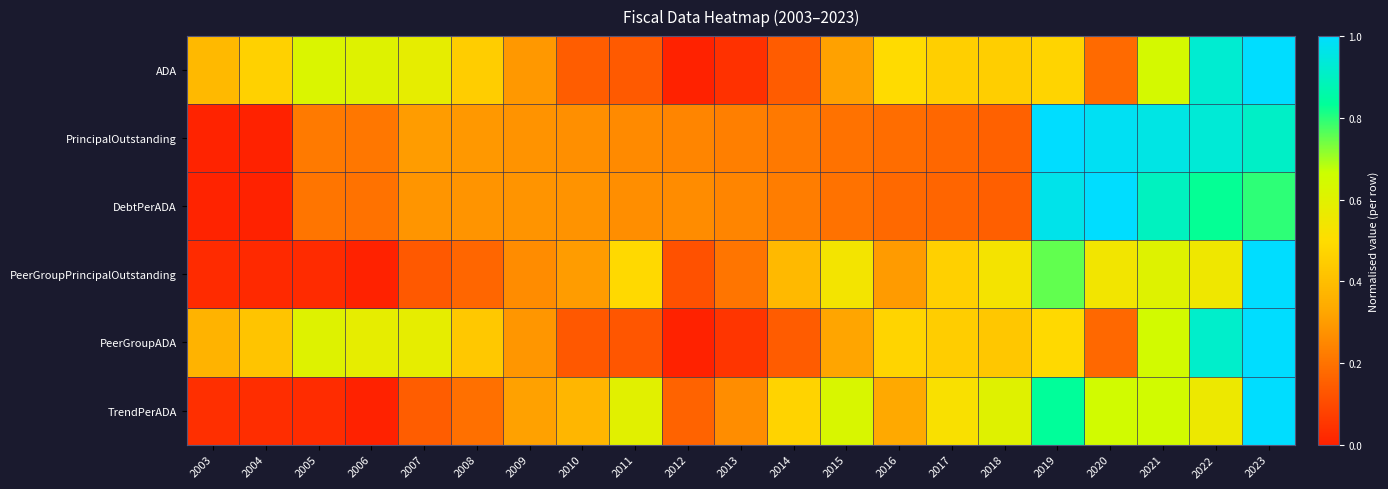

Reading left to right, what are all the values shown in this chart?

ADA: 2003=0.4	2004=0.5	2005=0.6	2006=0.6	2007=0.6	2008=0.4	2009=0.3	2010=0.1	2011=0.1	2012=0.0	2013=0.0	2014=0.1	2015=0.3	2016=0.5	2017=0.5	2018=0.5	2019=0.5	2020=0.2	2021=0.6	2022=0.9	2023=1.0
PrincipalOutstanding: 2003=0.0	2004=0.0	2005=0.2	2006=0.2	2007=0.3	2008=0.3	2009=0.3	2010=0.3	2011=0.3	2012=0.2	2013=0.2	2014=0.2	2015=0.2	2016=0.2	2017=0.2	2018=0.2	2019=1.0	2020=1.0	2021=1.0	2022=0.9	2023=0.9
DebtPerADA: 2003=0.0	2004=0.0	2005=0.2	2006=0.2	2007=0.3	2008=0.3	2009=0.3	2010=0.3	2011=0.3	2012=0.3	2013=0.2	2014=0.2	2015=0.2	2016=0.2	2017=0.2	2018=0.2	2019=1.0	2020=1.0	2021=0.9	2022=0.8	2023=0.8
PeerGroupPrincipalOutstanding: 2003=0.0	2004=0.0	2005=0.0	2006=0.0	2007=0.1	2008=0.2	2009=0.3	2010=0.3	2011=0.5	2012=0.1	2013=0.2	2014=0.4	2015=0.5	2016=0.3	2017=0.5	2018=0.5	2019=0.8	2020=0.5	2021=0.6	2022=0.6	2023=1.0
PeerGroupADA: 2003=0.4	2004=0.4	2005=0.6	2006=0.6	2007=0.6	2008=0.4	2009=0.3	2010=0.1	2011=0.1	2012=0.0	2013=0.0	2014=0.1	2015=0.3	2016=0.5	2017=0.4	2018=0.4	2019=0.5	2020=0.2	2021=0.6	2022=0.9	2023=1.0
TrendPerADA: 2003=0.0	2004=0.0	2005=0.0	2006=0.0	2007=0.1	2008=0.2	2009=0.3	2010=0.4	2011=0.6	2012=0.2	2013=0.3	2014=0.5	2015=0.6	2016=0.3	2017=0.5	2018=0.6	2019=0.8	2020=0.7	2021=0.6	2022=0.6	2023=1.0